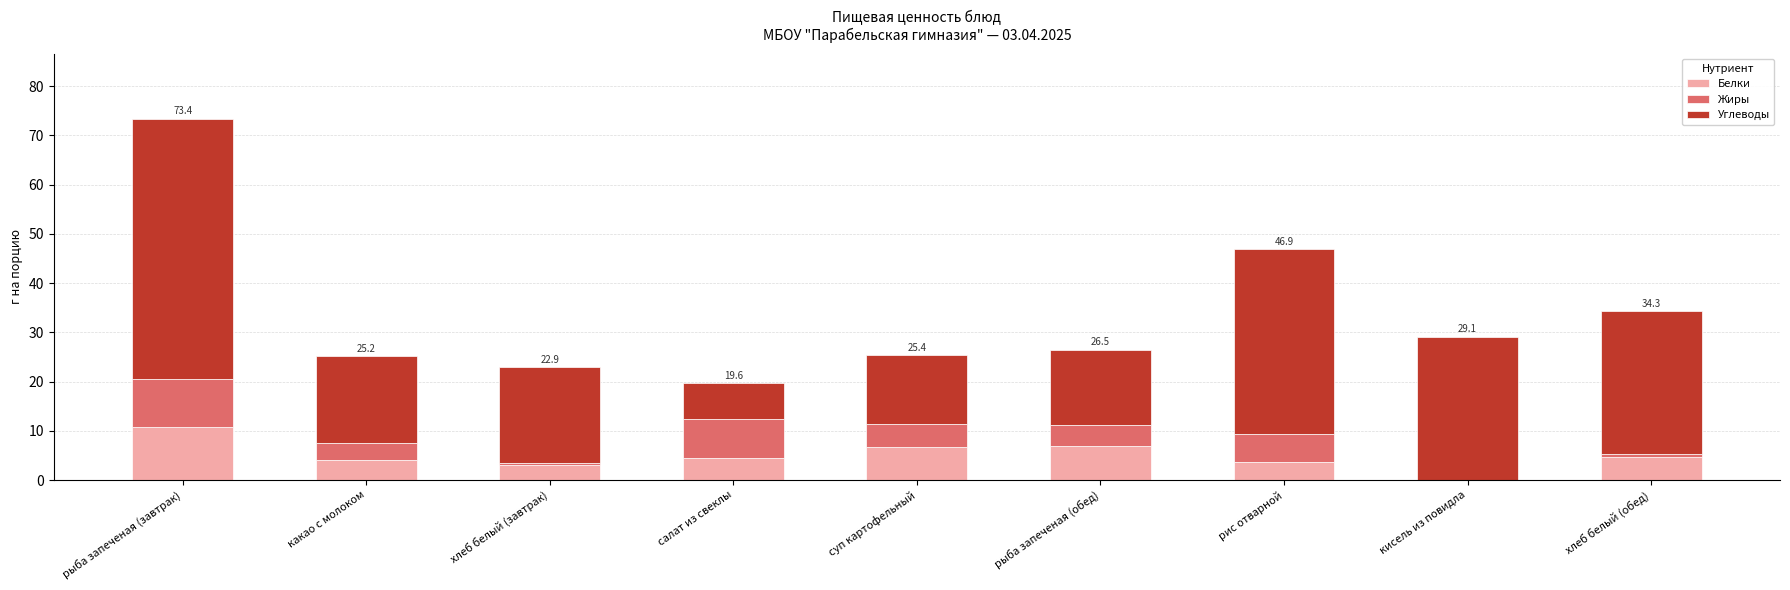

The value of Белки at рыба запеченая (завтрак) is 10.8. True or false?

True